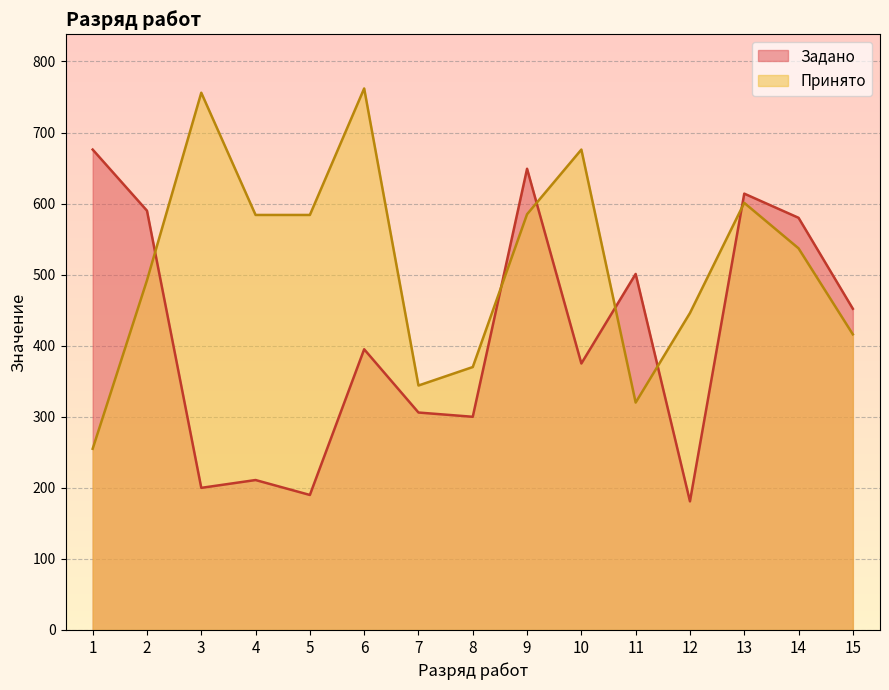

At which category does Задано reach its first local peak?

4